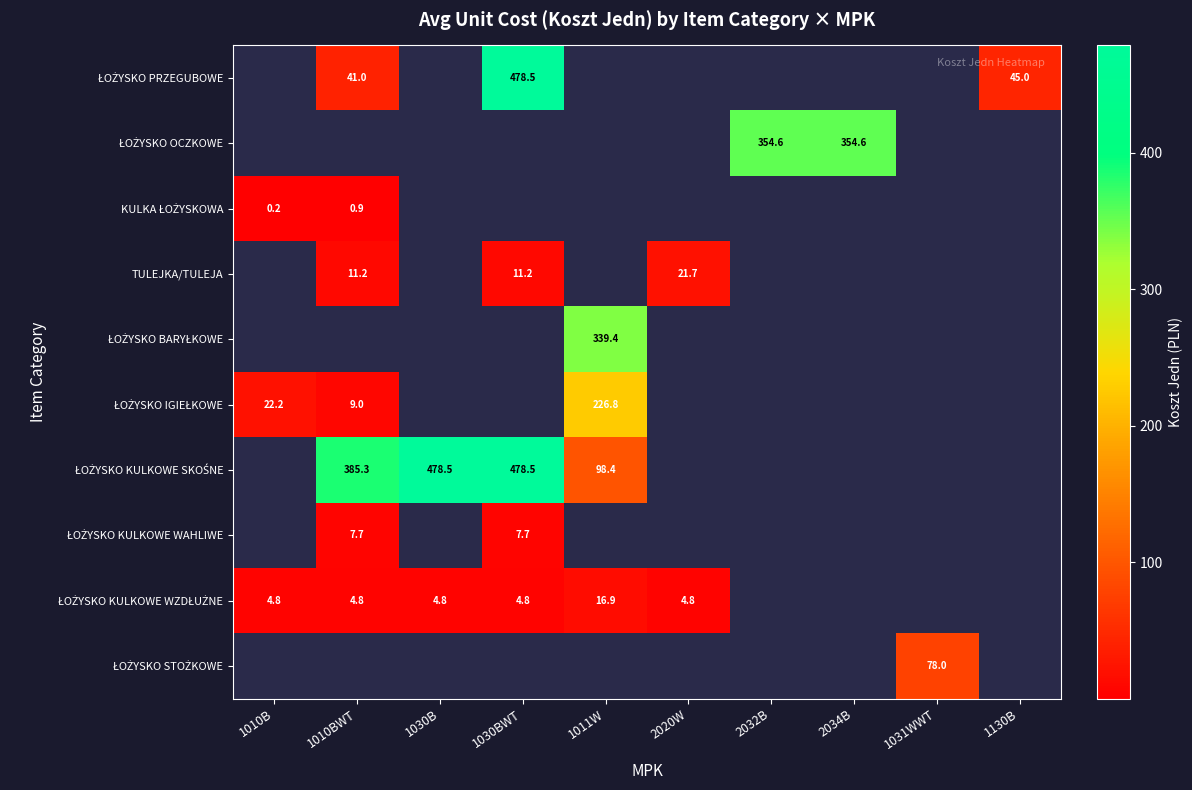

How many values in ŁOŻYSKO KULKOWE WAHLIWE are above zero?

2